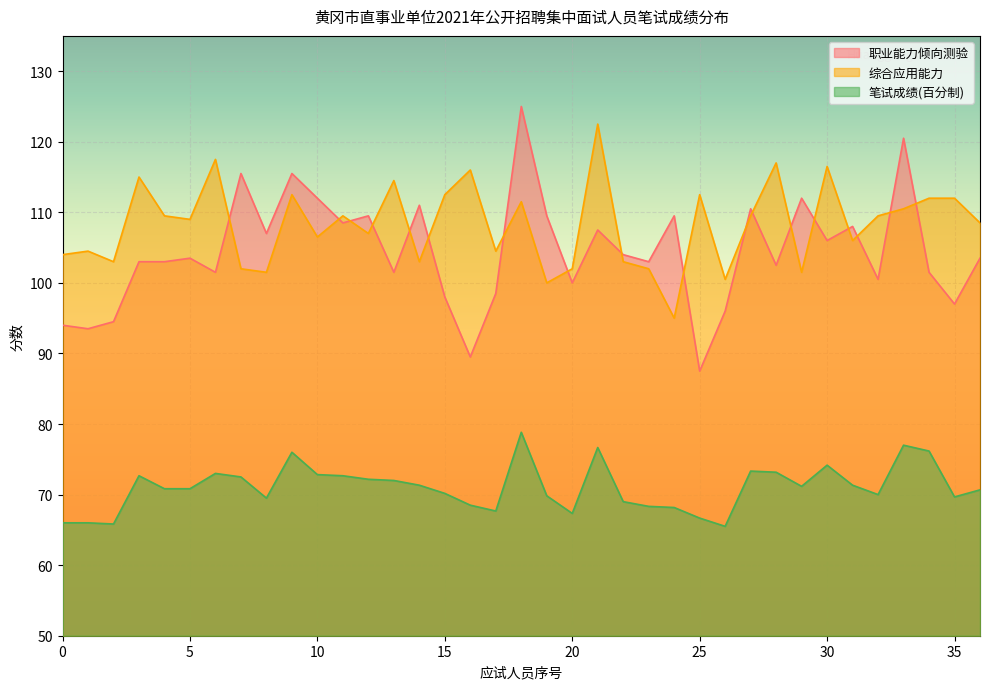

Which series has the largest range (max minus min)?

职业能力倾向测验